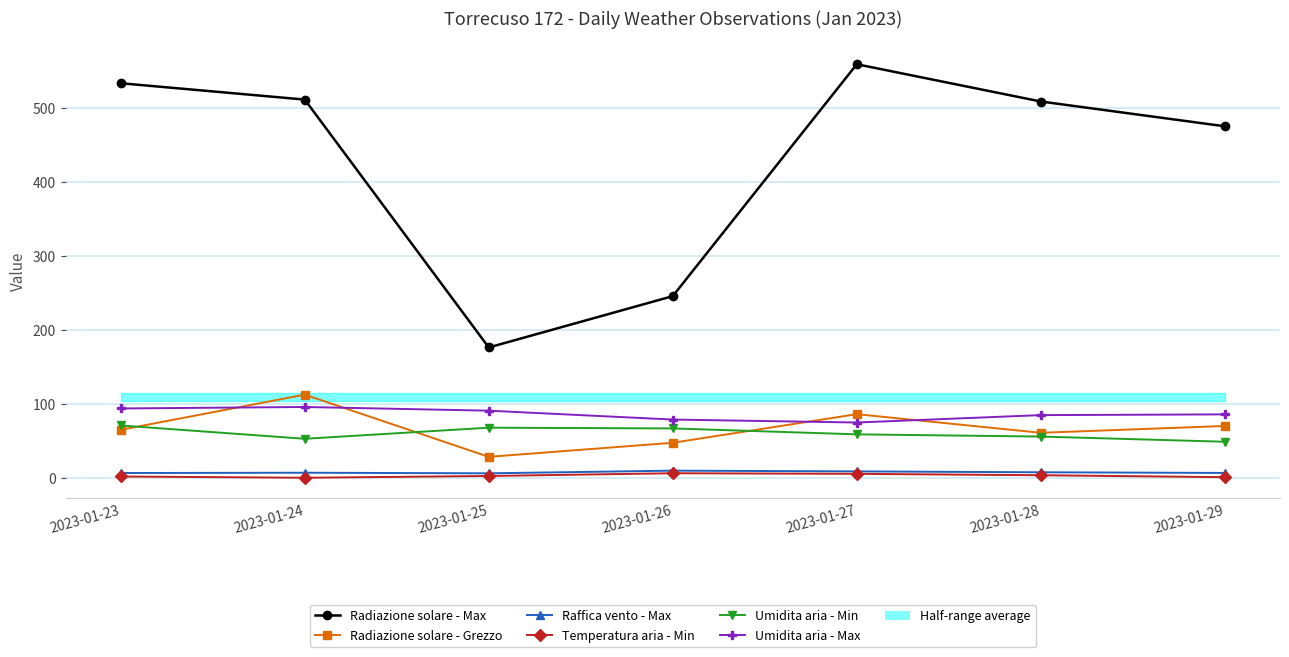

Does the chart display data point markers on the line(s)?

Yes